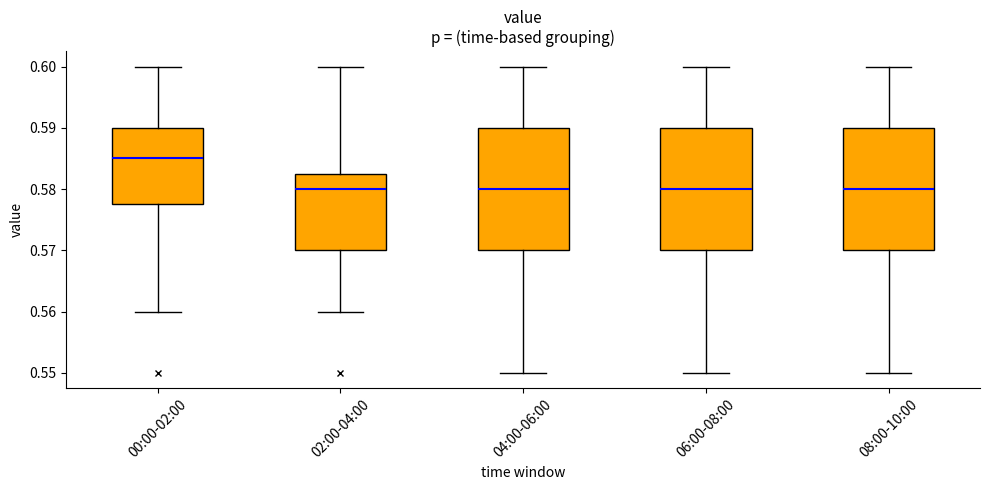

Reading left to right, read every box against the y-axis: the position of its median line, the range the box covers, and the ends of its whiskers. The values are not printed on the chart, so give them approximately, as read against the axis.

00:00-02:00: median 0.585, box 0.578 to 0.590, whiskers 0.560 to 0.600
02:00-04:00: median 0.580, box 0.570 to 0.583, whiskers 0.560 to 0.600
04:00-06:00: median 0.580, box 0.570 to 0.590, whiskers 0.550 to 0.600
06:00-08:00: median 0.580, box 0.570 to 0.590, whiskers 0.550 to 0.600
08:00-10:00: median 0.580, box 0.570 to 0.590, whiskers 0.550 to 0.600